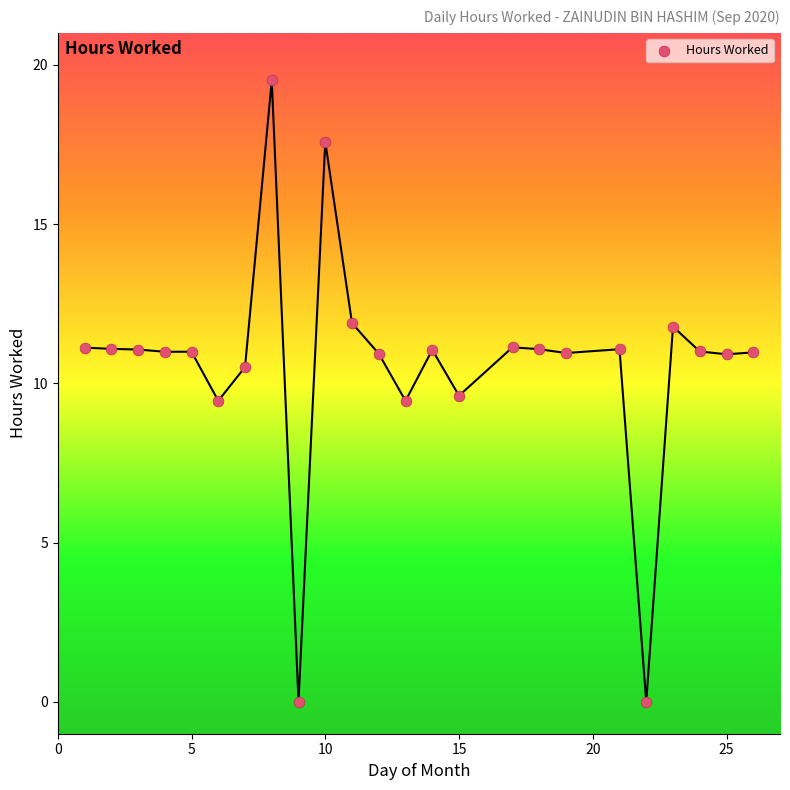

What is the range of X values (max minus min)?

25.0